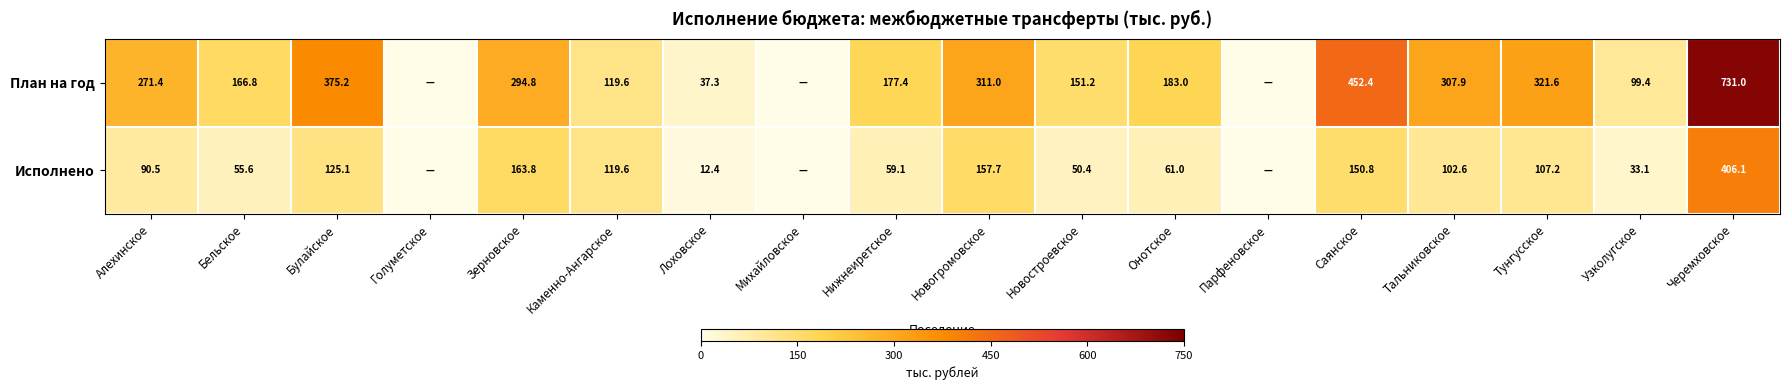

What is the total value across all series at Нижнеиретское?

236.5